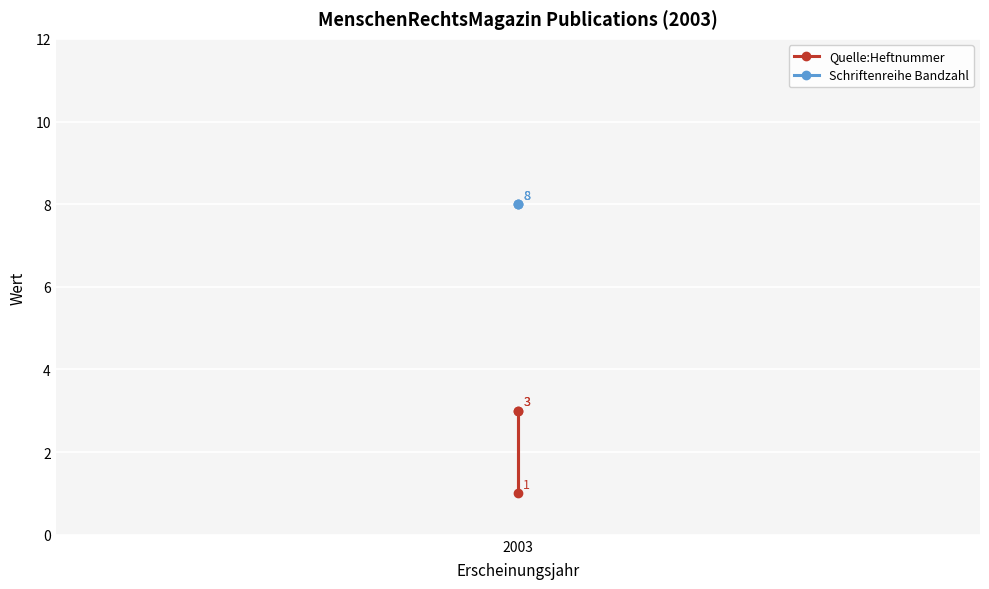

Which series has the widest spread of values?

Quelle:Heftnummer